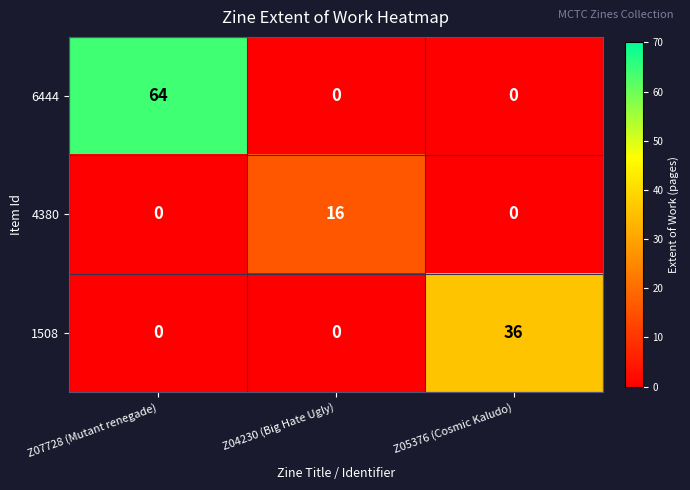

List the series in order of their peak value, highest first.

6444, 1508, 4380